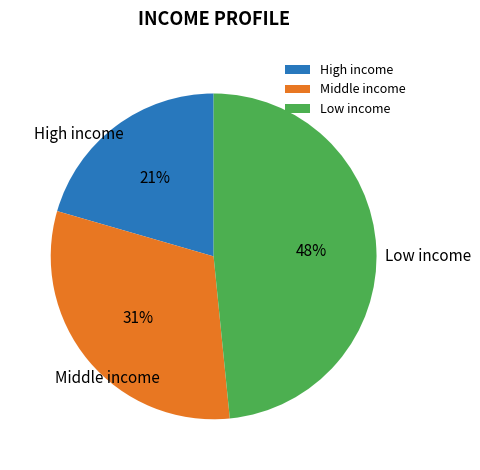

Is there a majority slice in this chart?

No